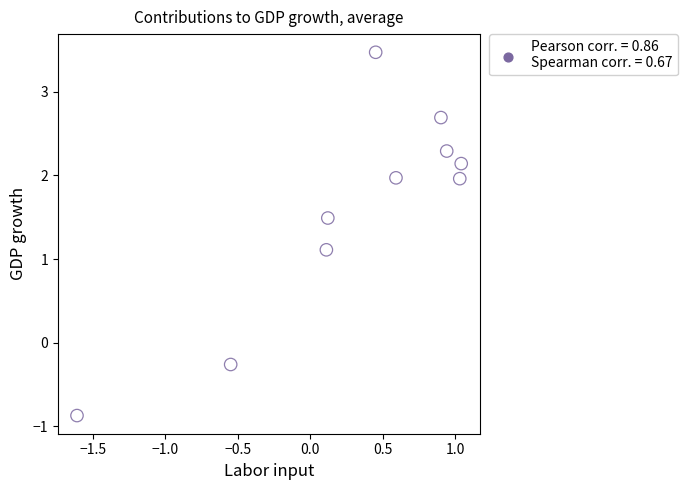

What is the range of X values (max minus min)?

2.7